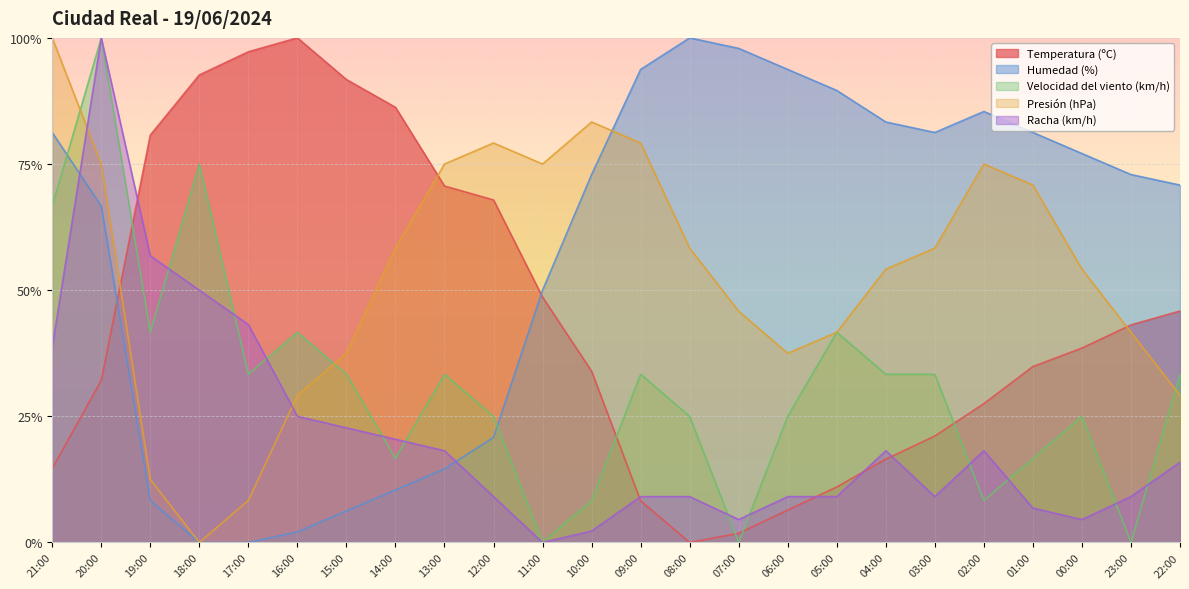

At which category does Temperatura (ºC) reach its first local peak?

16:00